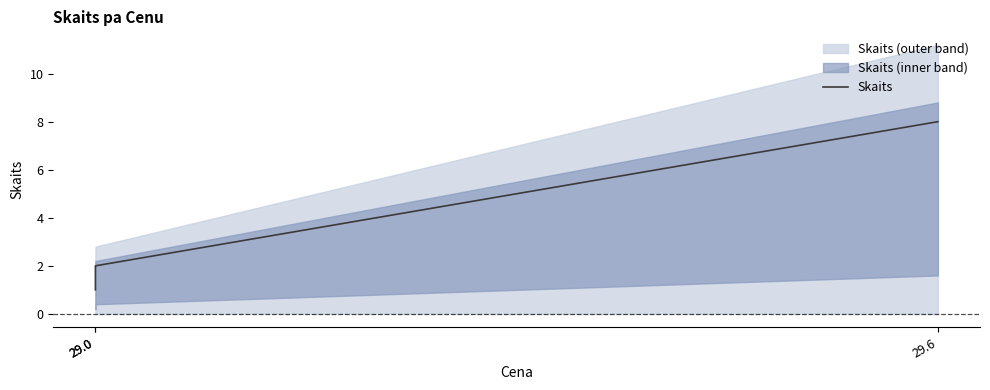

At which label is the value closest to 4?

29.0